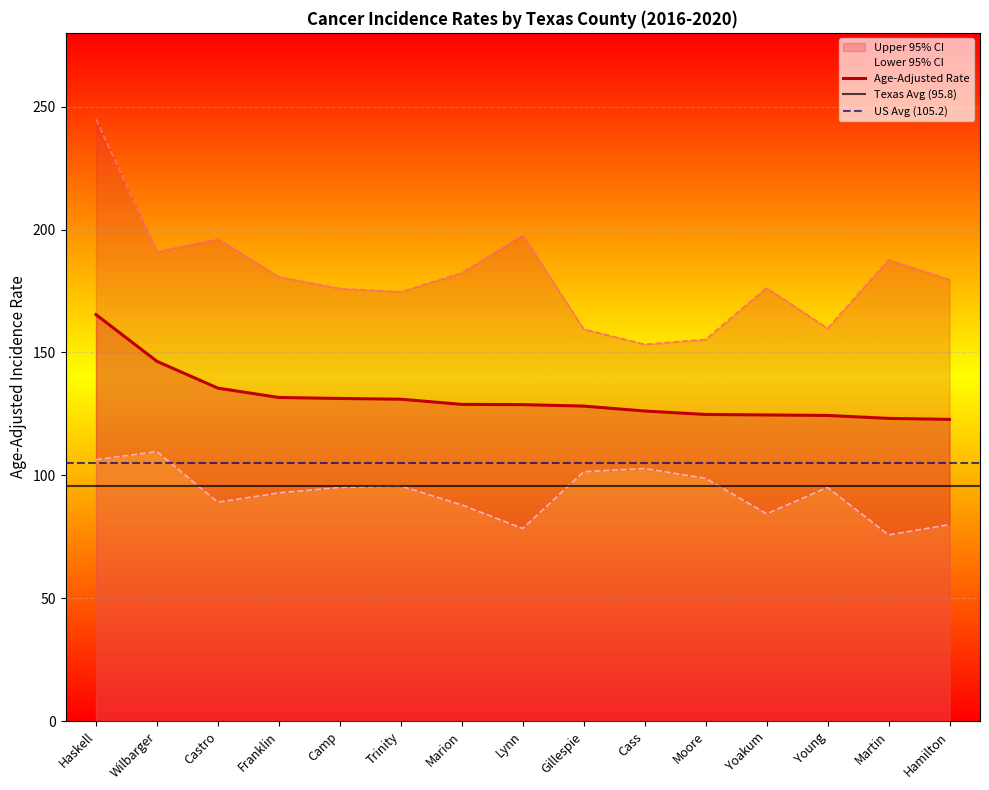

What is the lowest value of the Upper 95% CI series?

153.3